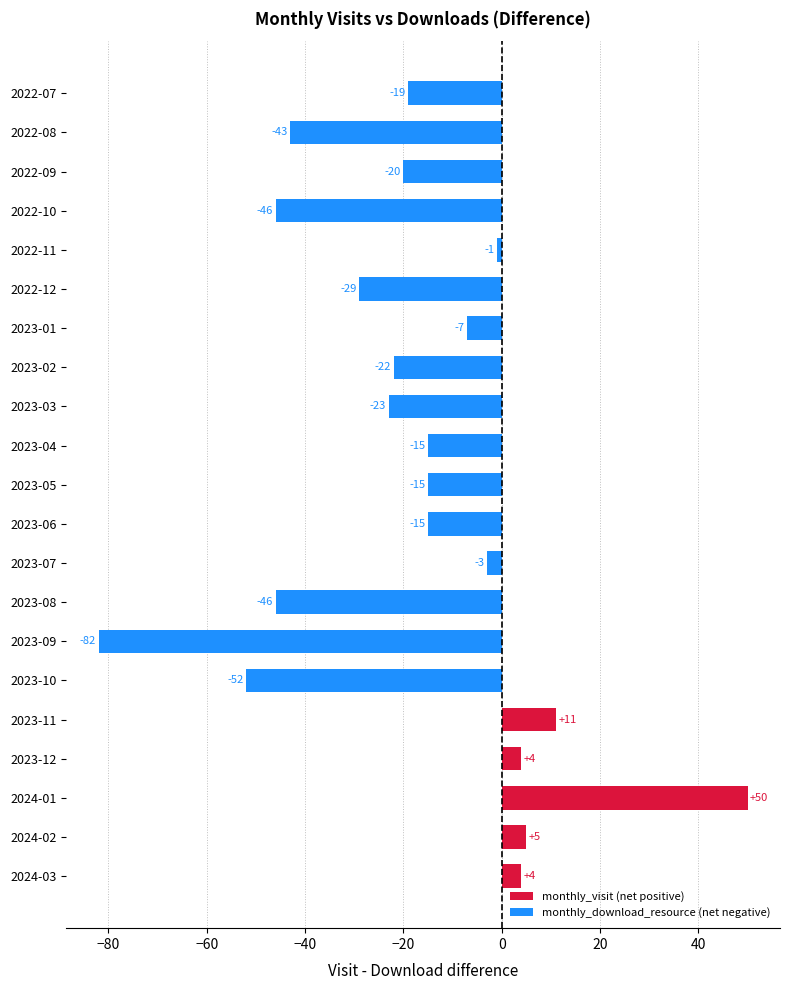

What position from the bottom is 2023-02?

14